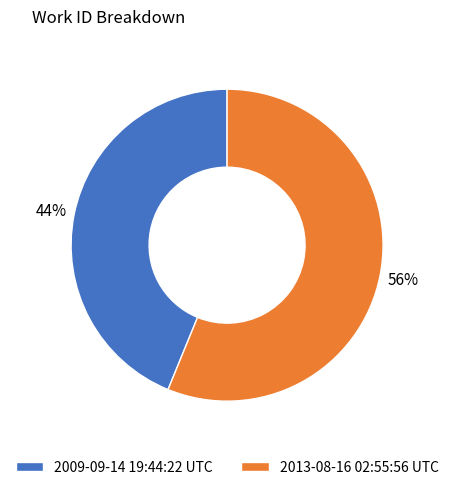

To the nearest percent, what portion does 2013-08-16 02:55:56 UTC represent?

56%